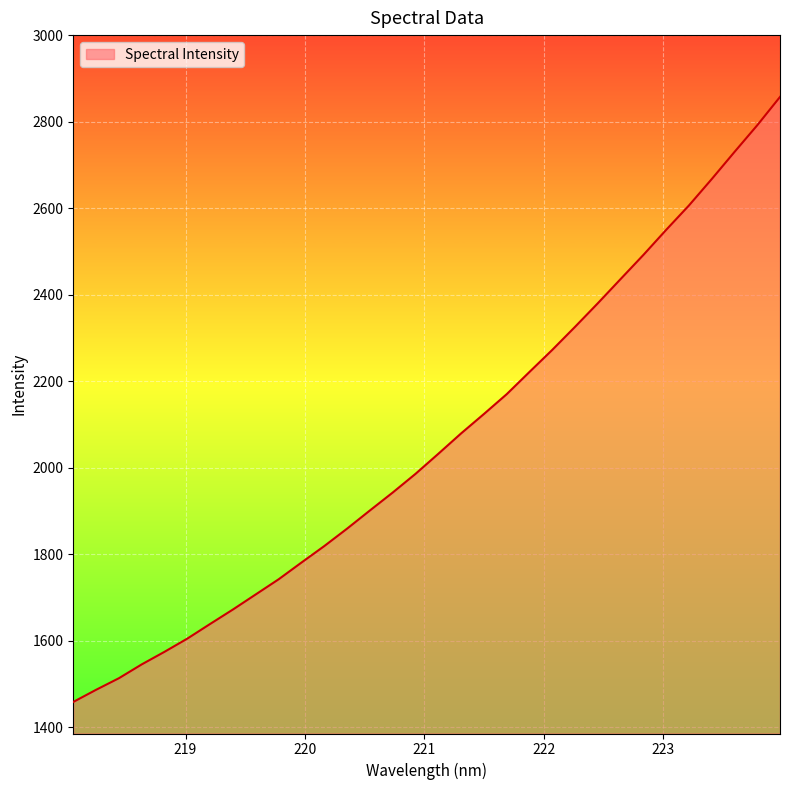

What is the minimum value shown in the chart?

1459.0